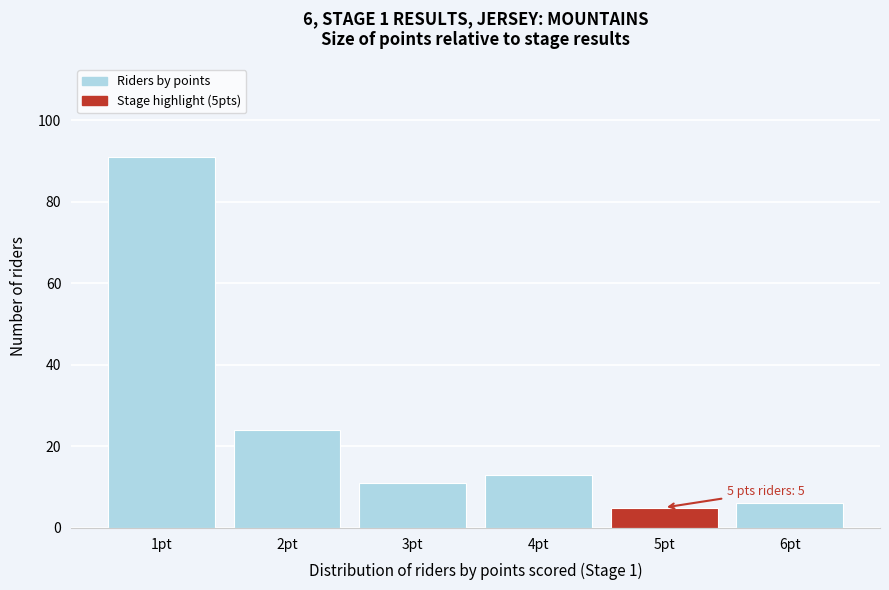

Which range on the x-axis has the tallest bar?

0.5 to 1.5